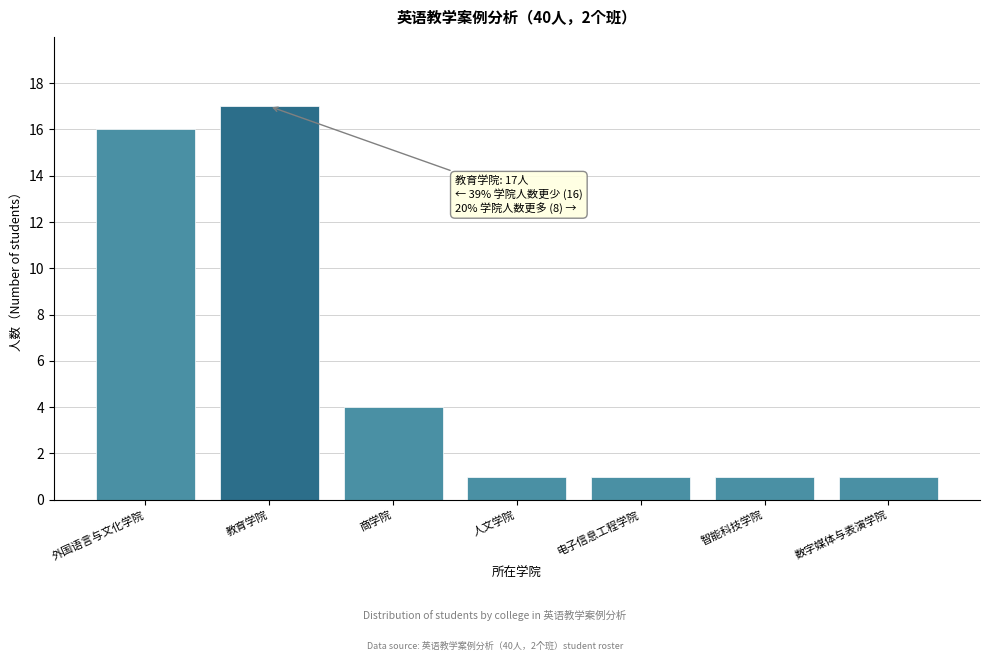

Reading left to right, list all the values displayed in this chart.

外国语言与文化学院=16	教育学院=17	商学院=4	人文学院=1	电子信息工程学院=1	智能科技学院=1	数字媒体与表演学院=1